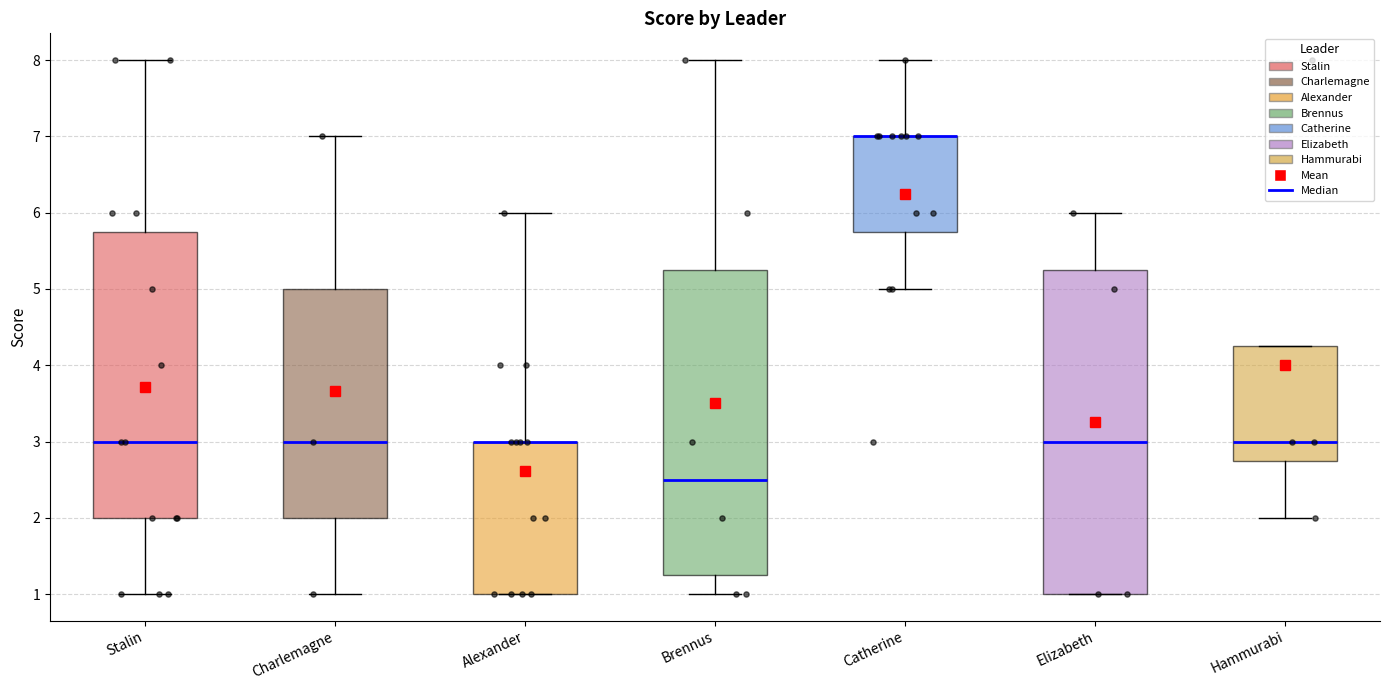

Reading left to right, read every box against the y-axis: the position of its median line, the range the box covers, and the ends of its whiskers. The values are not printed on the chart, so give them approximately, as read against the axis.

Stalin: median 3.0, box 2.0 to 5.8, whiskers 1.0 to 8.0
Charlemagne: median 3.0, box 2.0 to 5.0, whiskers 1.0 to 7.0
Alexander: median 3.0 (drawn on the box's upper edge), box 1.0 to 3.0, whiskers 1.0 to 6.0
Brennus: median 2.5, box 1.3 to 5.3, whiskers 1.0 to 8.0
Catherine: median 7.0 (drawn on the box's upper edge), box 5.8 to 7.0, whiskers 5.0 to 8.0
Elizabeth: median 3.0, box 1.0 to 5.3, whiskers 1.0 to 6.0
Hammurabi: median 3.0, box 2.8 to 4.3, whiskers 2.0 to 4.3